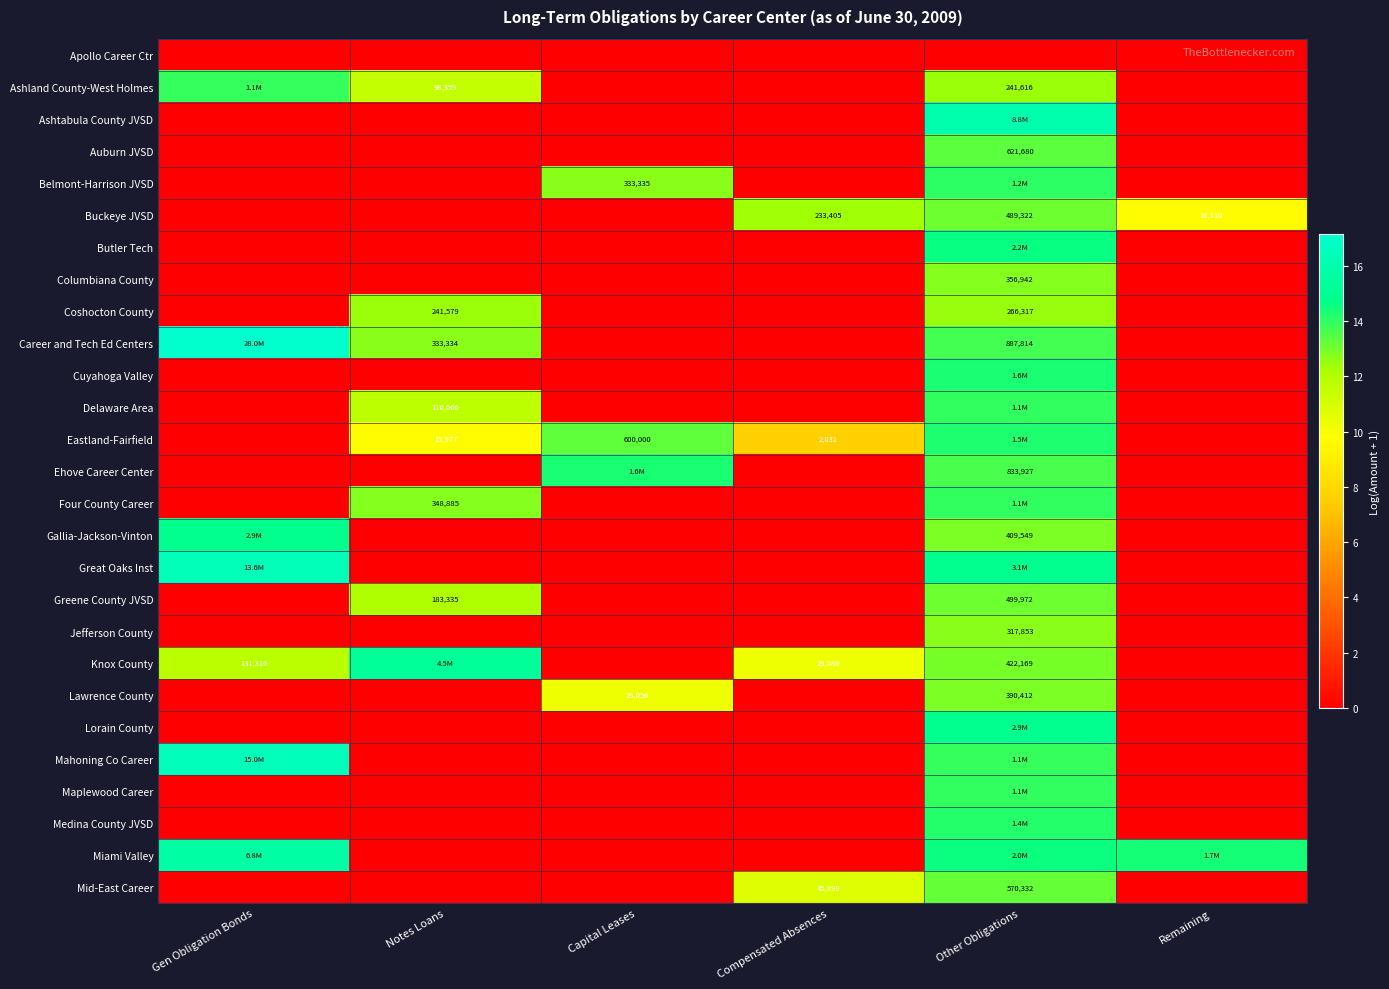

What is the sum of all Career and Tech Ed Centers values?

43.6